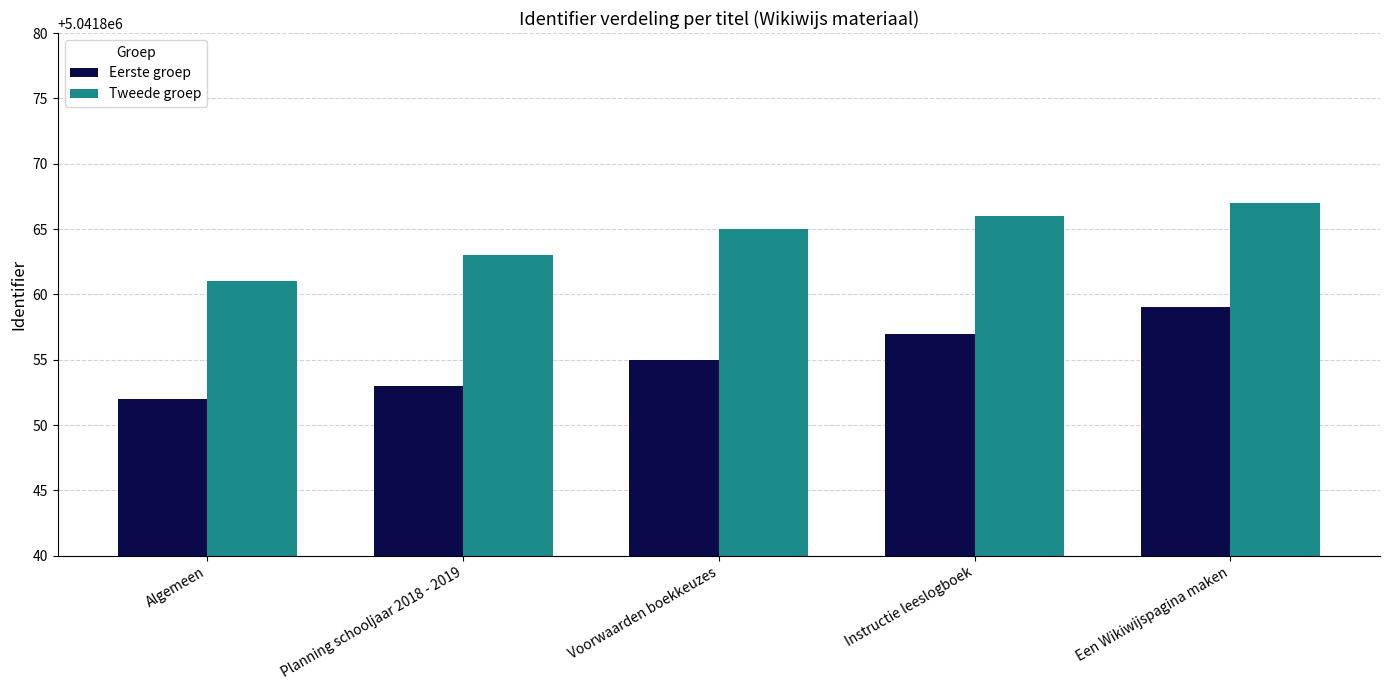

How many bars are there in total?

10